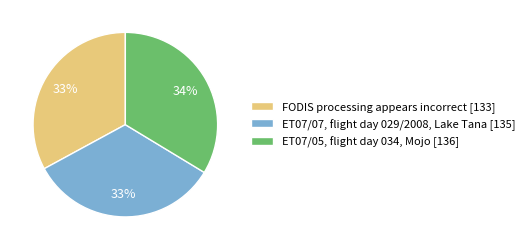

Combined, do ET07/05, flight day 034, Mojo [136] and FODIS processing appears incorrect [133] account for over 50%?

Yes